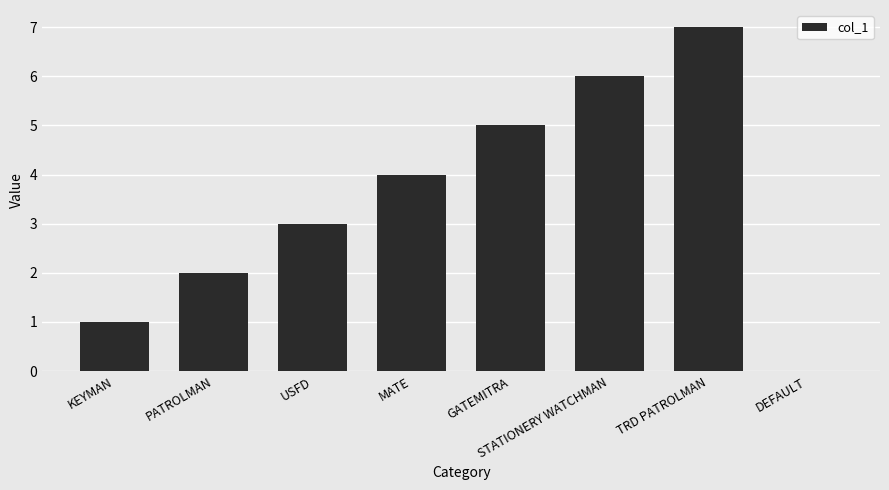

What is the maximum value shown in the chart?

7